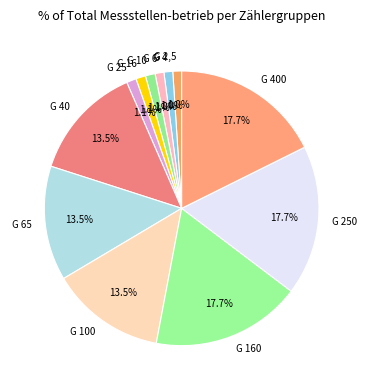

What percentage is the G 25 slice, to the nearest percent?

1%